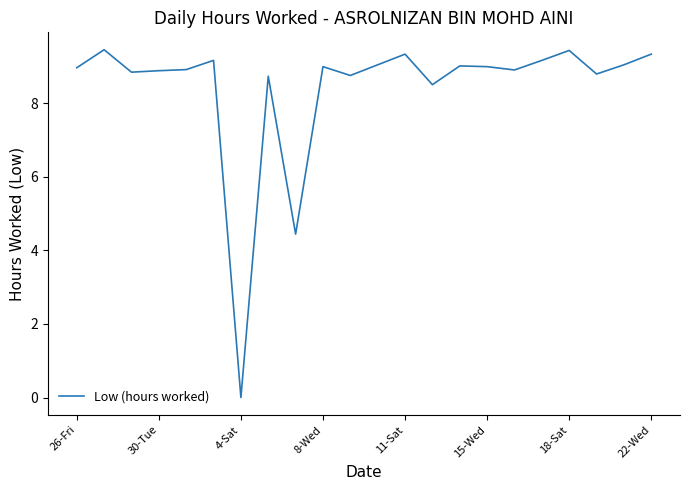

What is the value of the 14th point from the left?

8.5